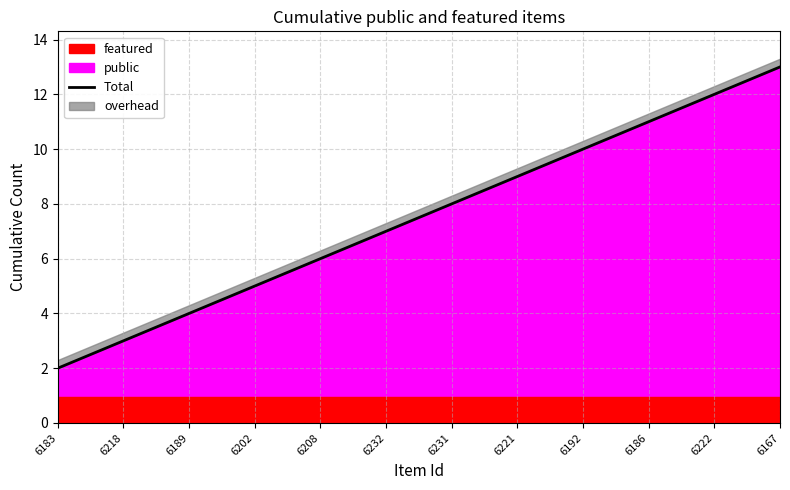

Does the chart display data point markers on the line(s)?

No